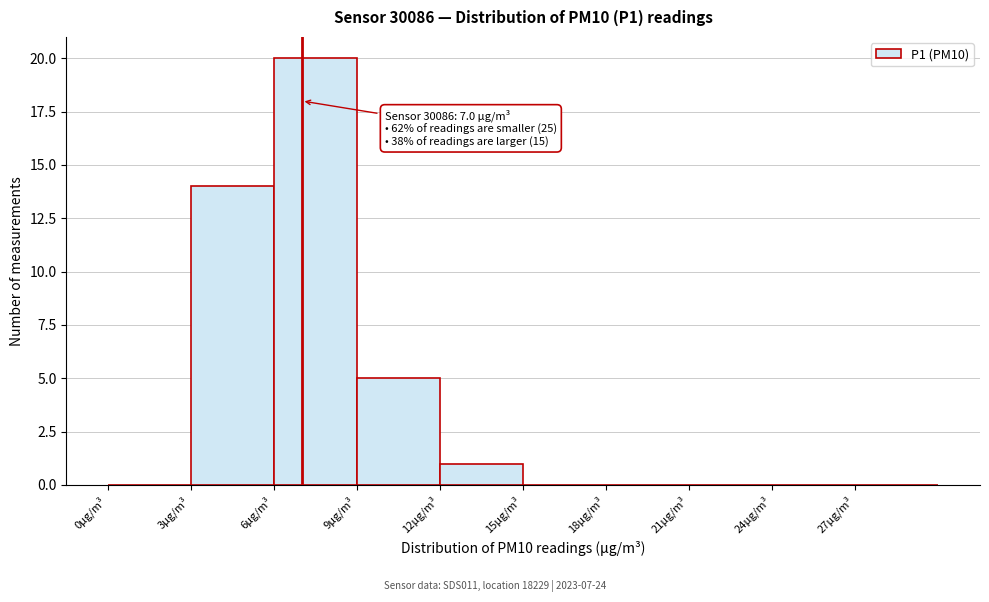

Which range on the x-axis has the tallest bar?

6 to 9